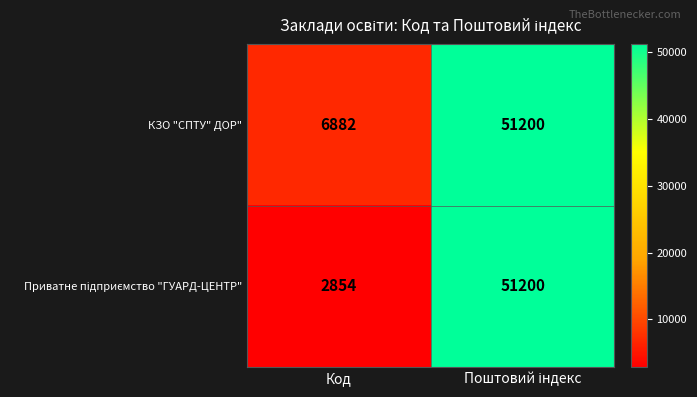

What is the minimum value shown in the chart?

2854